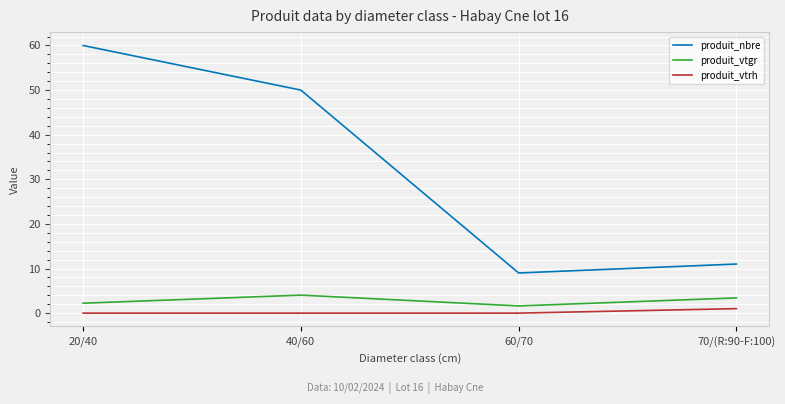

Rank the series by their maximum value, from highest to lowest.

produit_nbre, produit_vtgr, produit_vtrh